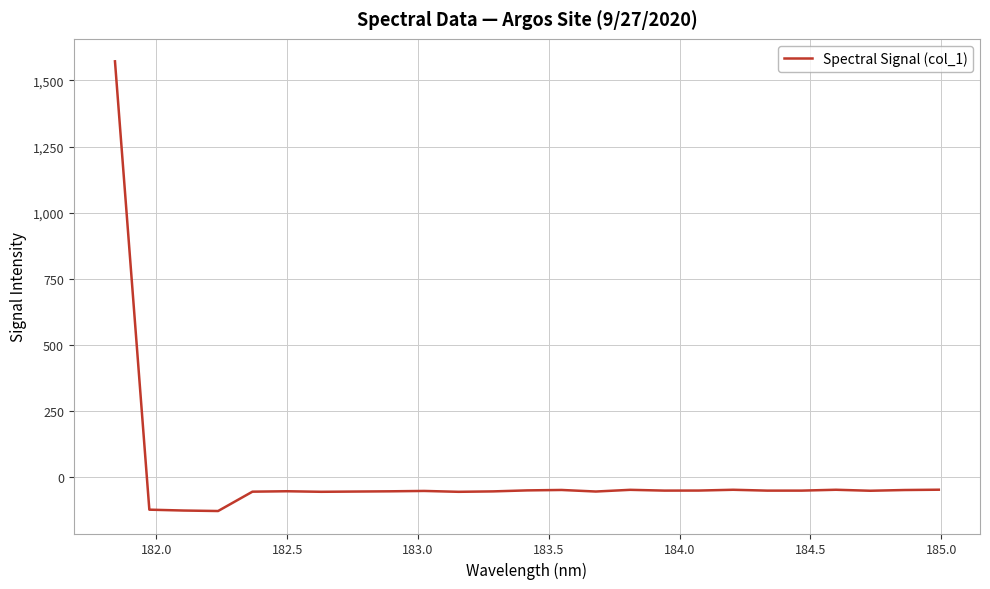

What is the difference between the maximum and minimum values?

1700.0